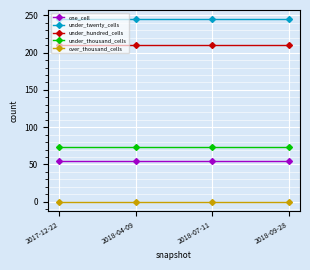

At how many categories does at least one series exceed 106?

4